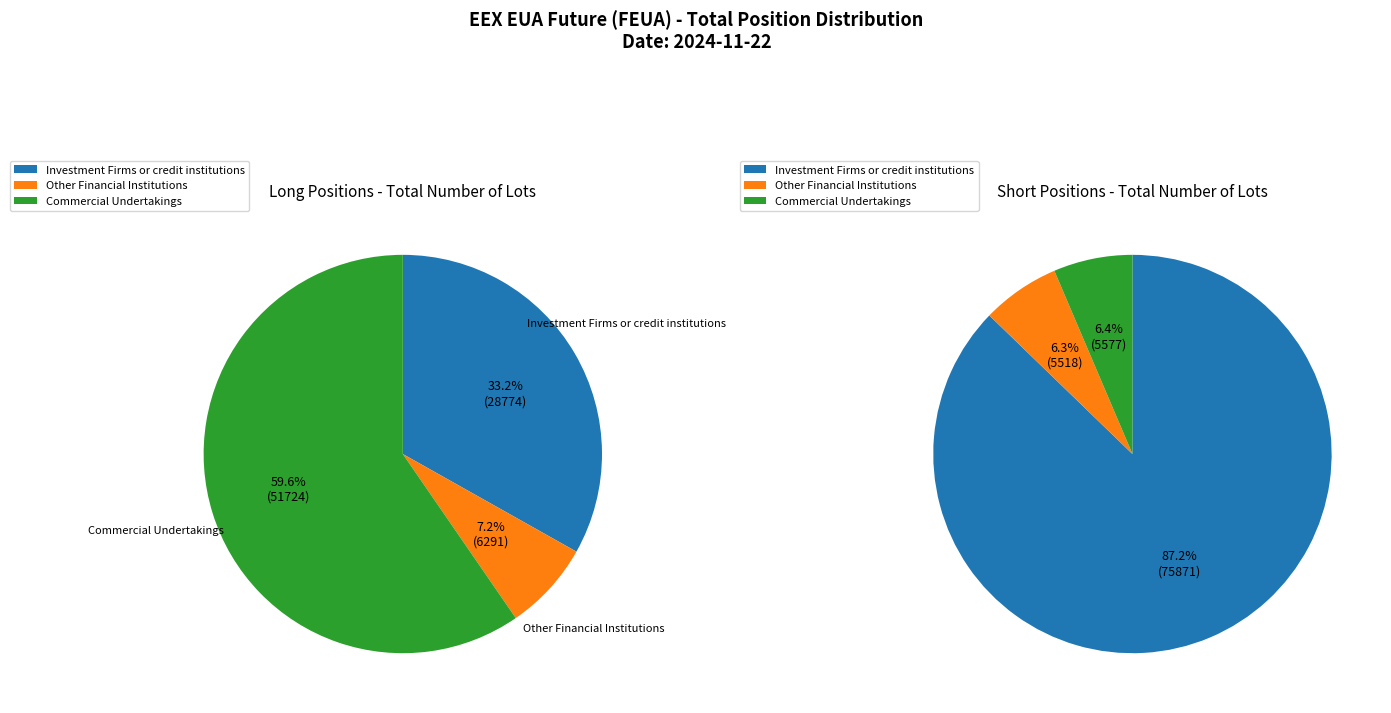

To the nearest percent, what portion does Investment Firms or credit institutions represent?

33%